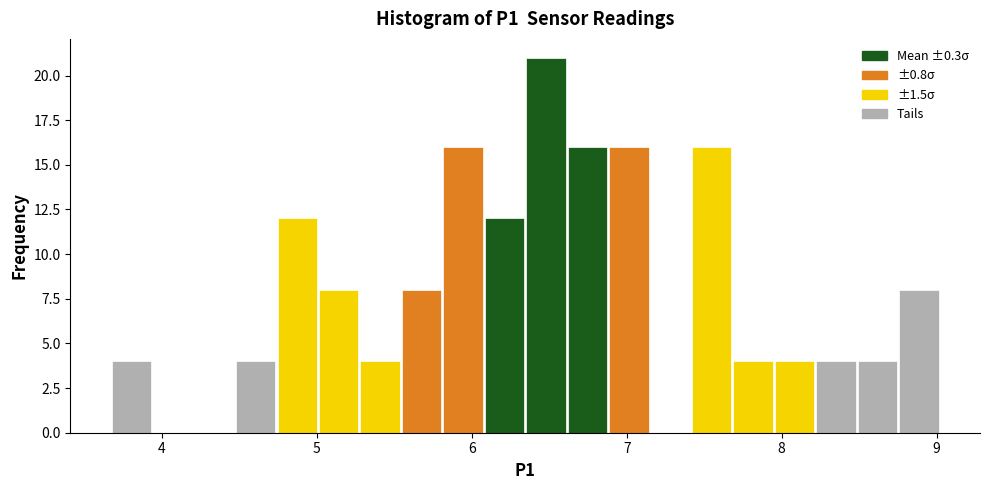

Around what value on the x-axis is the tallest bar? Give the approximate position of its centre, as read against the axis.

6.5